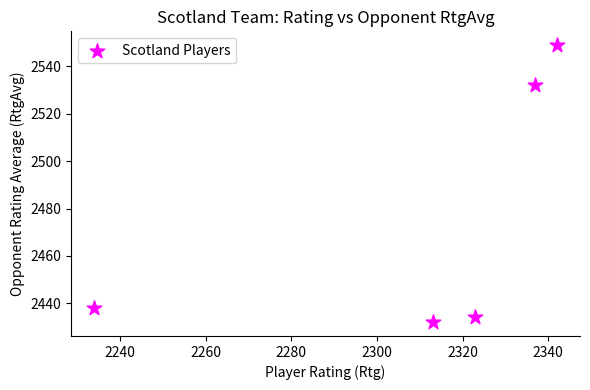

What Y value in the scatter plot is closest to 2490?

2532